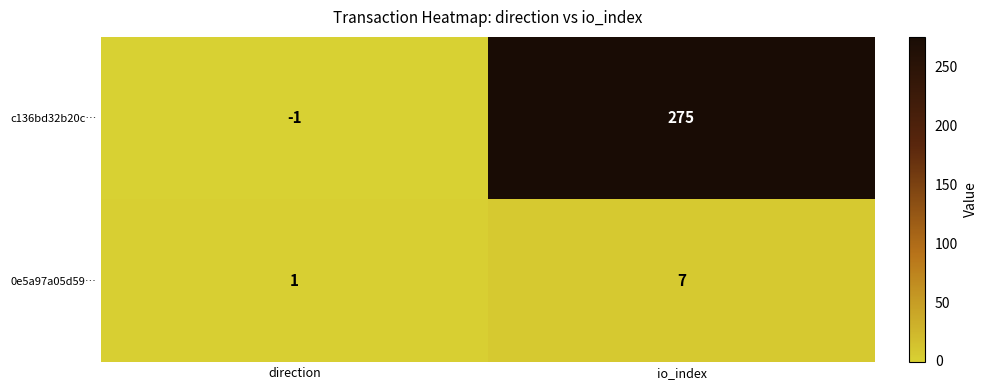

The 0e5a97a05d59… series shows 1 at direction. True or false?

True